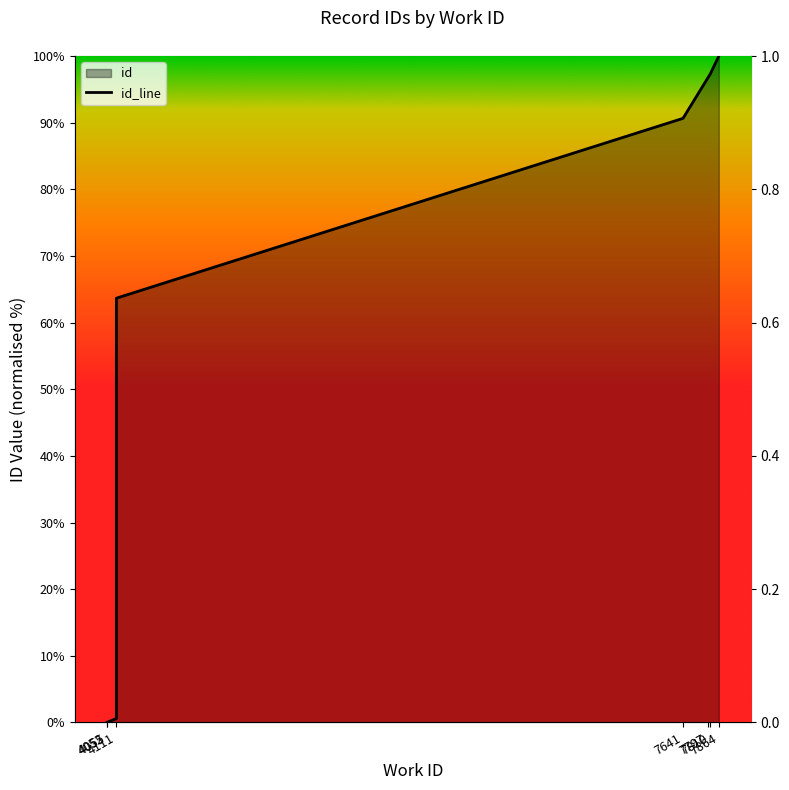

What is the average value?

64.9